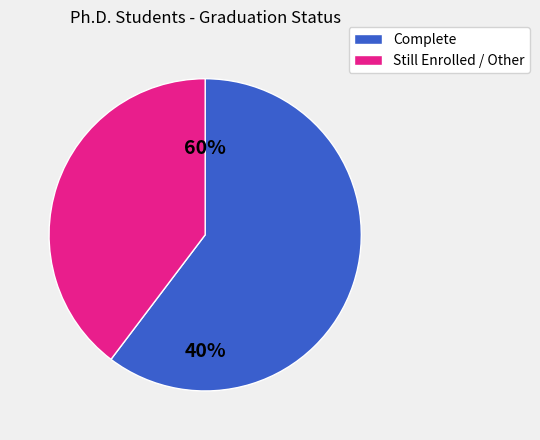

Is it true that After 1yr is 10% of the pie?

False